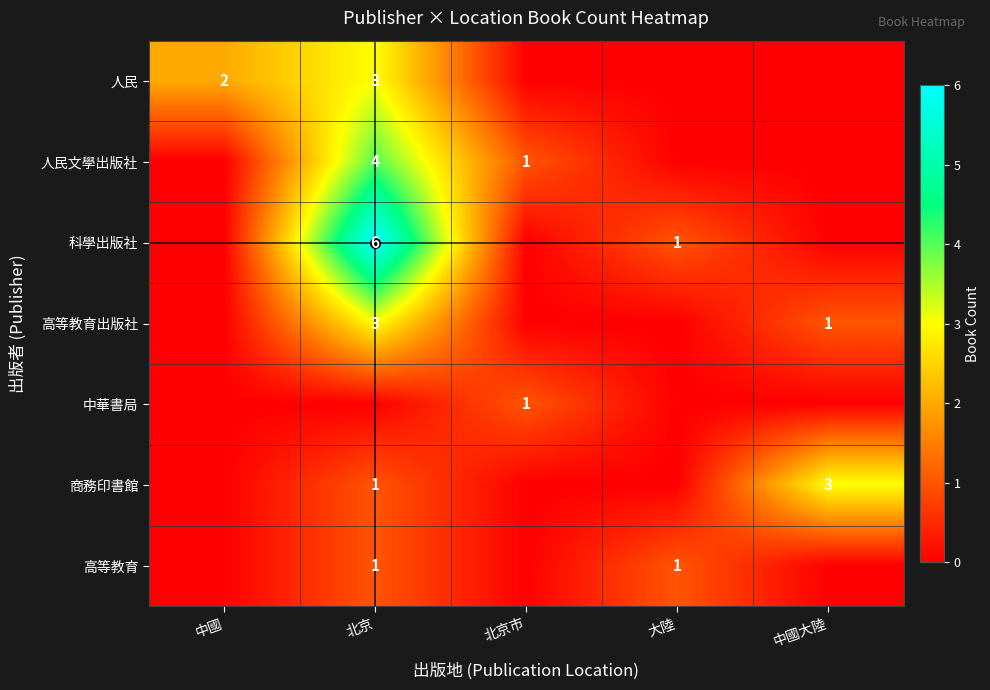

Rank the series by their maximum value, from highest to lowest.

科學出版社, 人民文學出版社, 人民, 高等教育出版社, 商務印書館, 中華書局, 高等教育